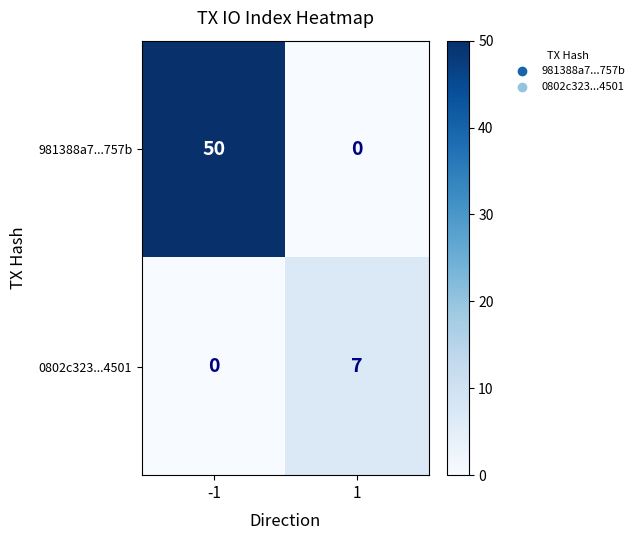

List the series in order of their overall mean, lowest first.

0802c323...4501, 981388a7...757b